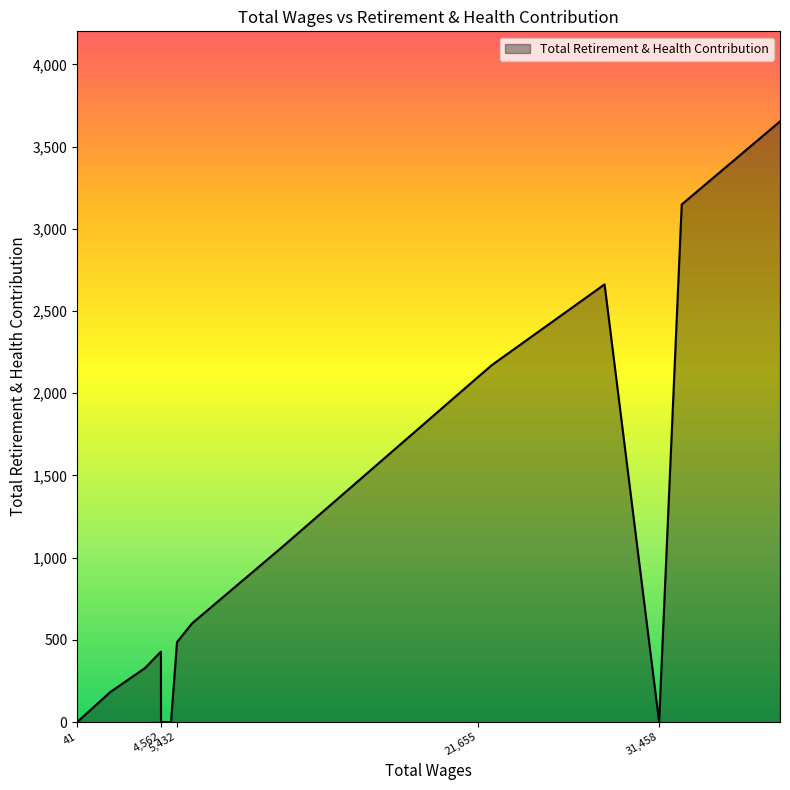

What is the maximum value shown in the chart?

3653